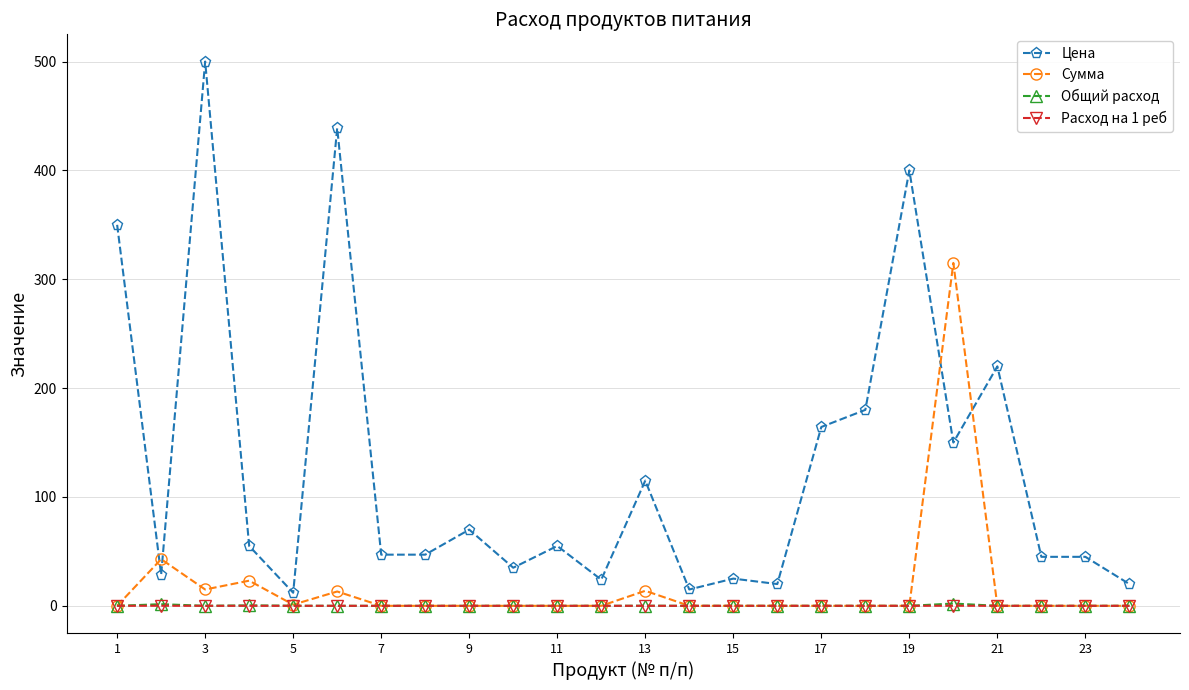

Which series has the widest spread of values?

Цена